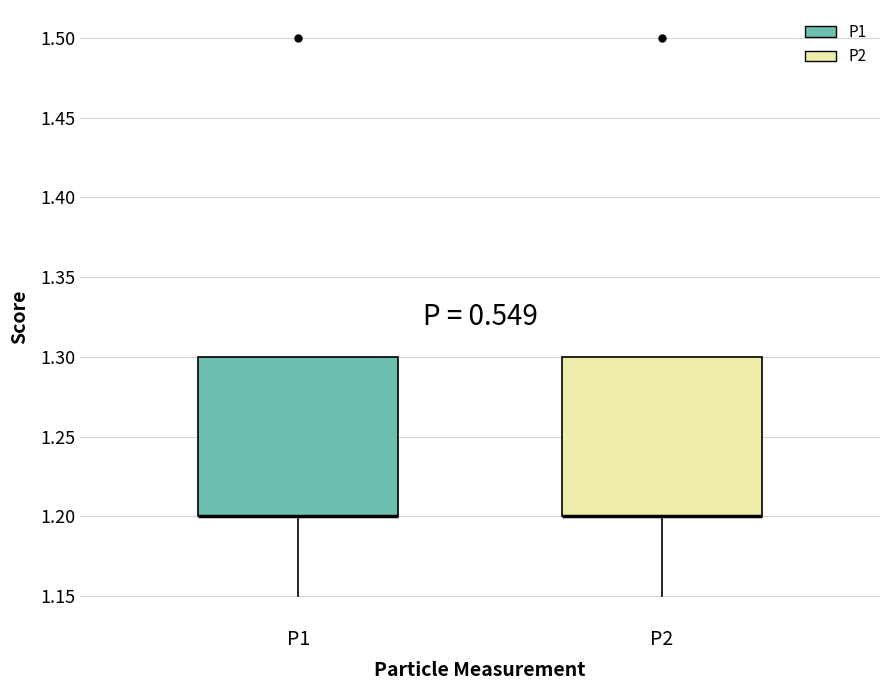

Reading left to right, transcribe this box plot: for each box, give where its median line is, the range the box spans, and where its two whiskers end, as read against the y-axis. The values are not printed on the chart, so give them approximately, as read against the axis.

P1: median 1.20 (drawn on the box's lower edge), box 1.20 to 1.30, whiskers 1.15 to 1.30
P2: median 1.20 (drawn on the box's lower edge), box 1.20 to 1.30, whiskers 1.15 to 1.30